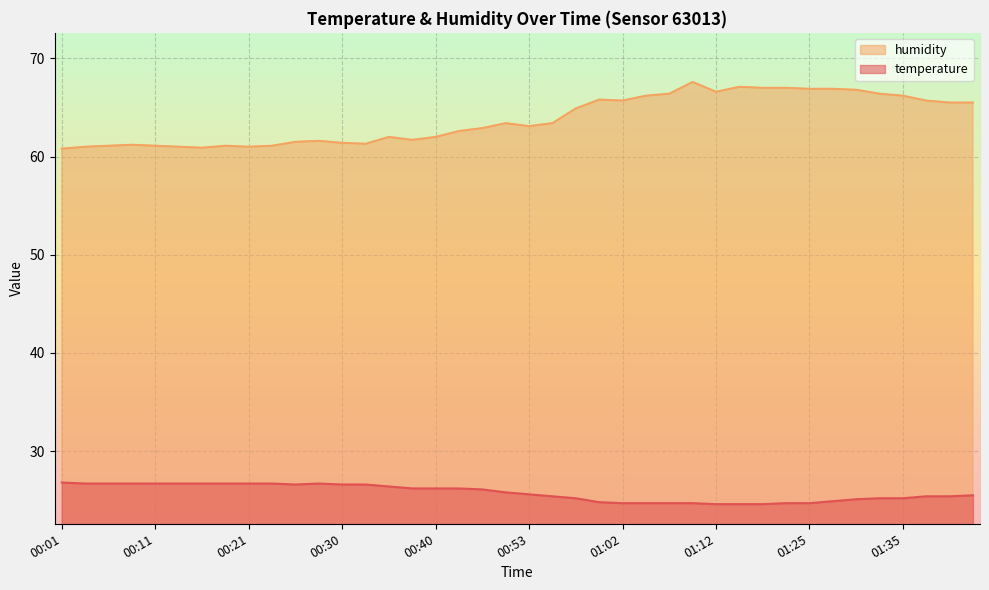

Which category has the highest value in the humidity series?

01:10